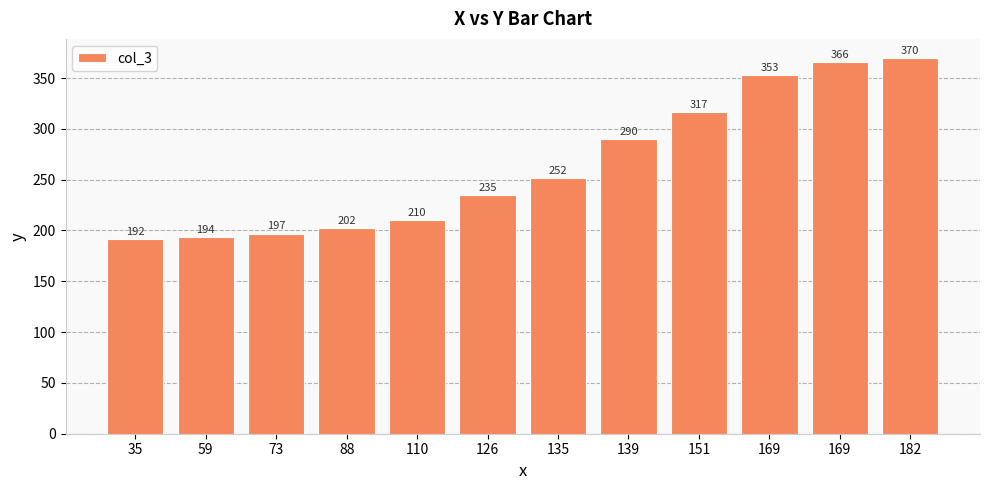

Count the number of data series in this chart.

1